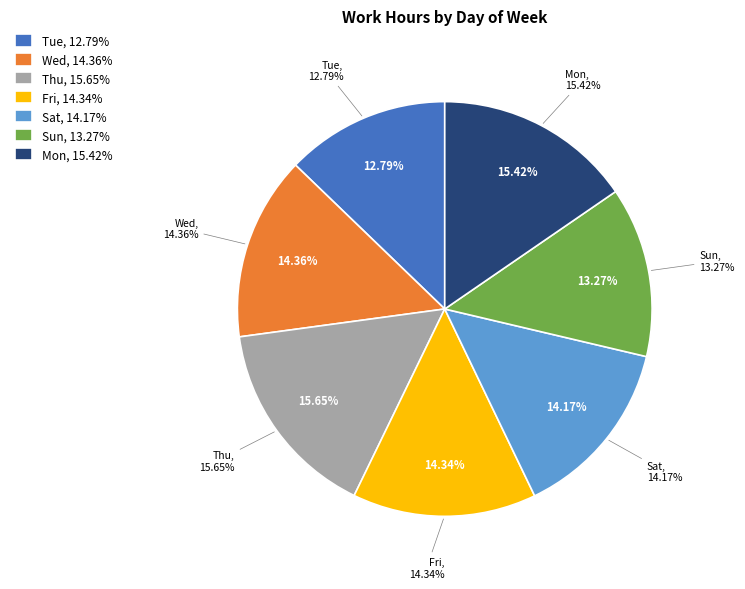

How many slices are in this pie chart?

7